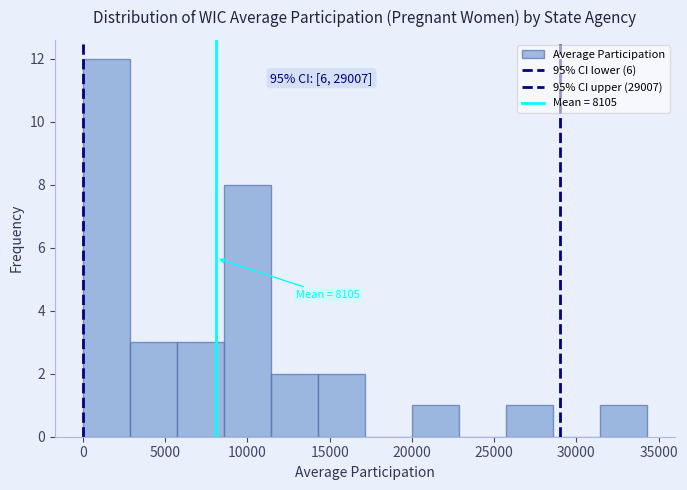

Which range on the x-axis has the tallest bar?

0 to 3000